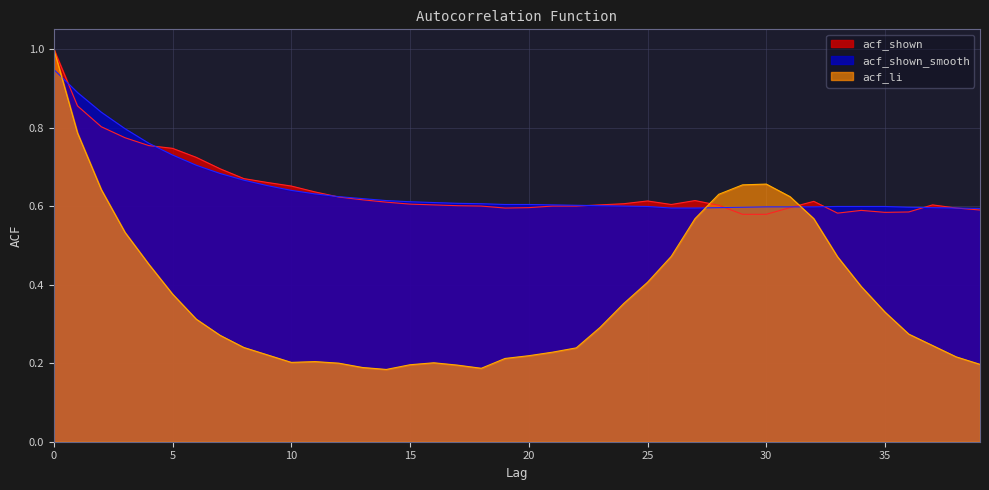

How many lines are shown in the chart?

3